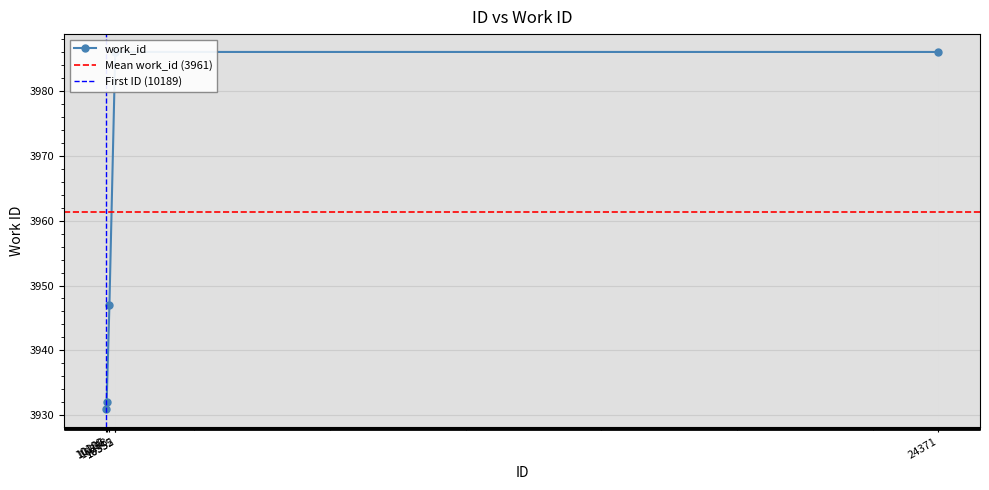

How many values are below 3986?

3